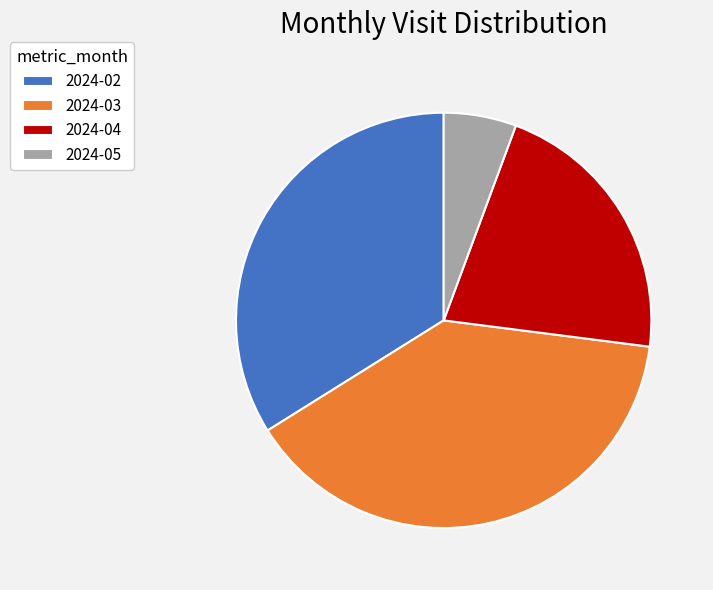

Which slice is the smallest?

2024-05